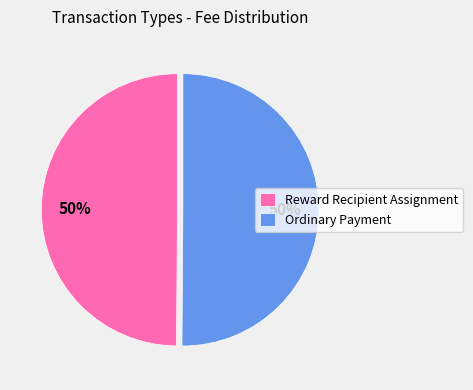

Is the sum of Ordinary Payment and Reward Recipient Assignment greater than half?

Yes